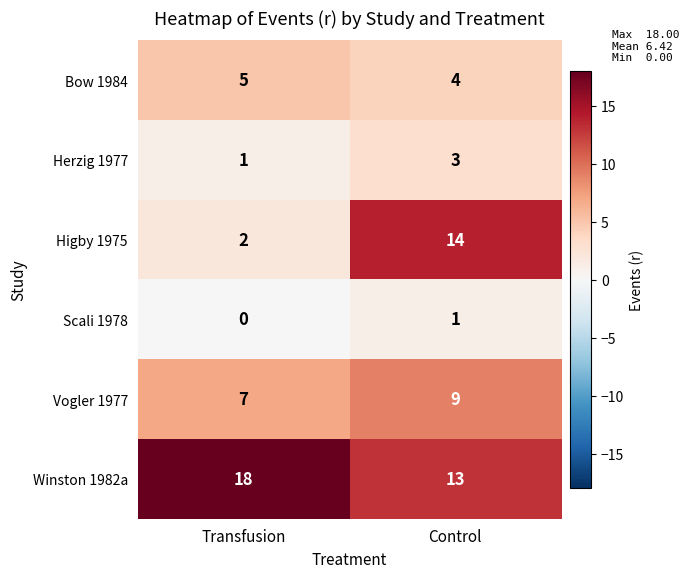

Reading left to right, list all the values displayed in this chart.

Bow 1984: 5	4
Herzig 1977: 1	3
Higby 1975: 2	14
Scali 1978: 0	1
Vogler 1977: 7	9
Winston 1982a: 18	13